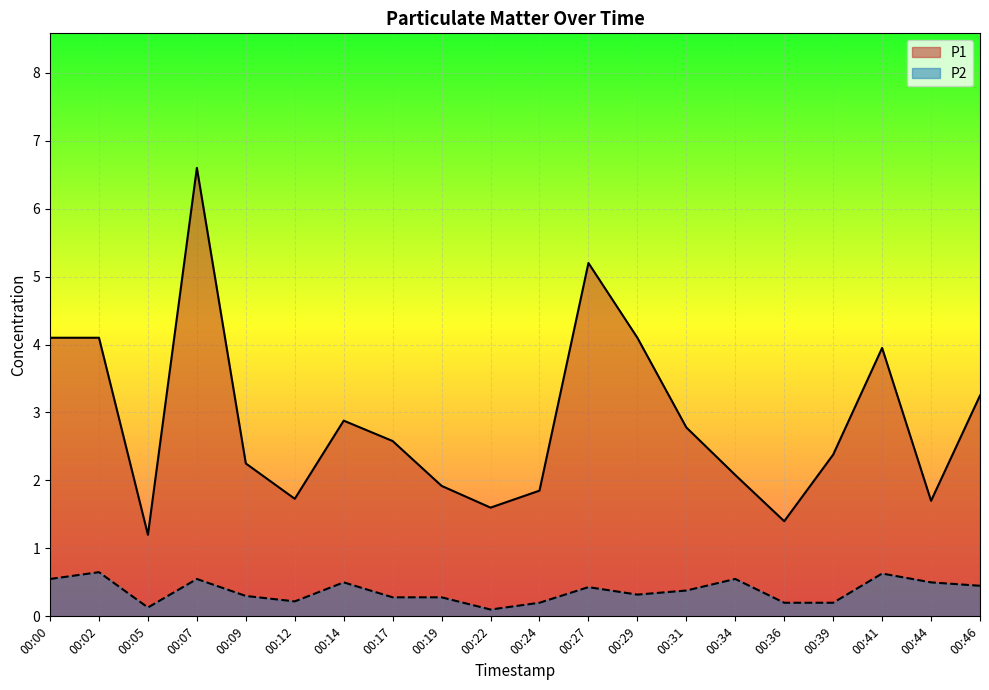

True or false: P1 and P2 cross at least once.

False